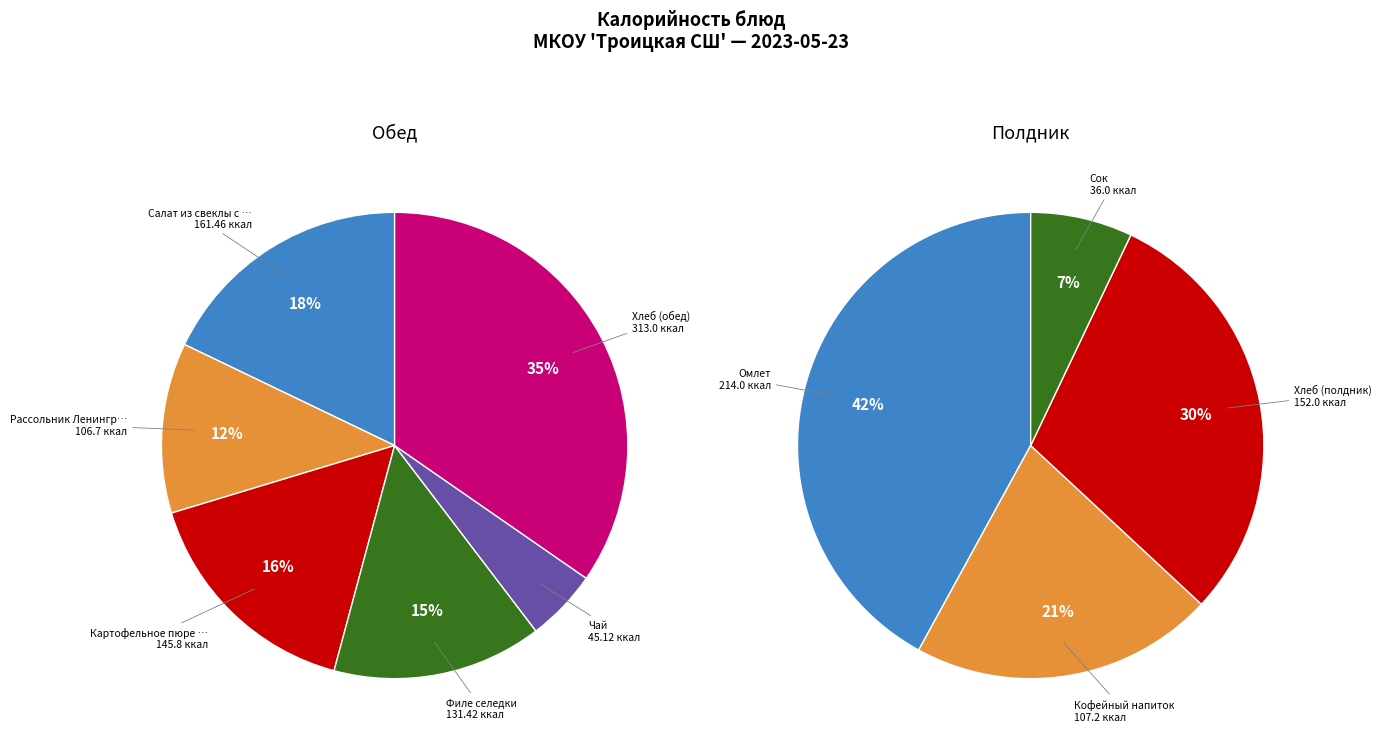

Rank the categories by value from lowest to highest.

Сок, Чай, Рассольник Ленинградский, Кофейный напиток, Филе селедки, Картофельное пюре с филе селёдки, Хлеб (полдник), Салат из свеклы с изюмом, Омлет, Хлеб (обед)